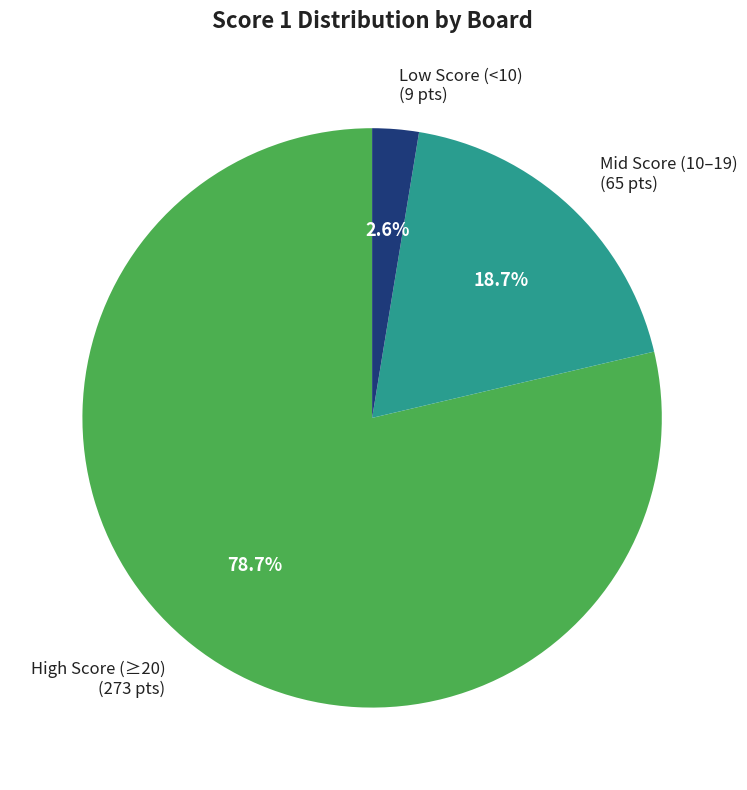

Between Low Score (<10) (9 pts) and High Score (≥20) (273 pts), which is larger?

High Score (≥20) (273 pts)